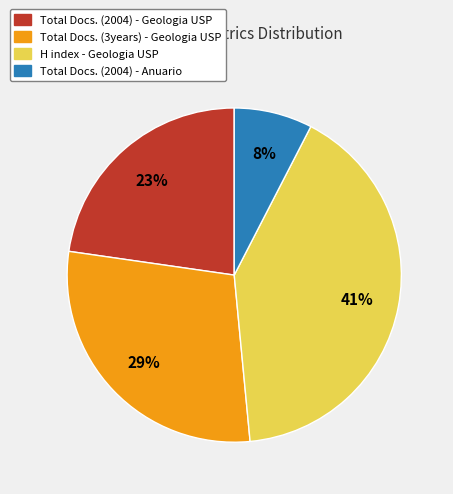

Combined, do Total Docs. (2004) - Anuario and H index - Geologia USP account for over 50%?

No